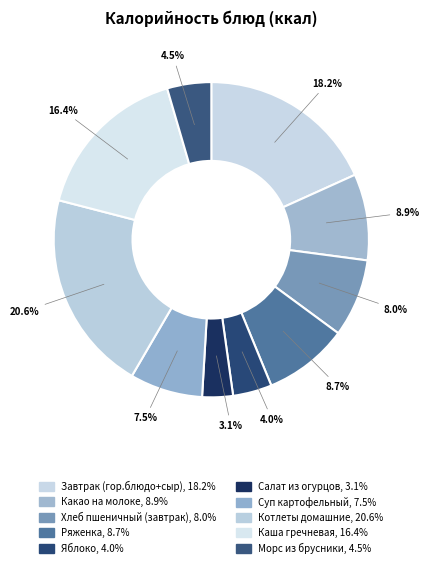

How many segments does this pie chart have?

10